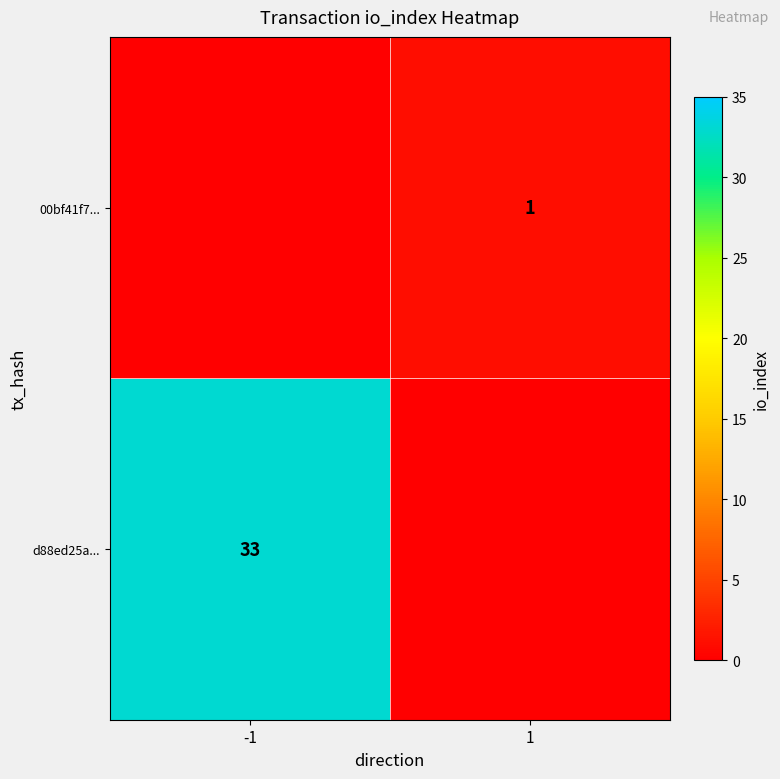

The value of d88ed25a... at -1 is 20. True or false?

False